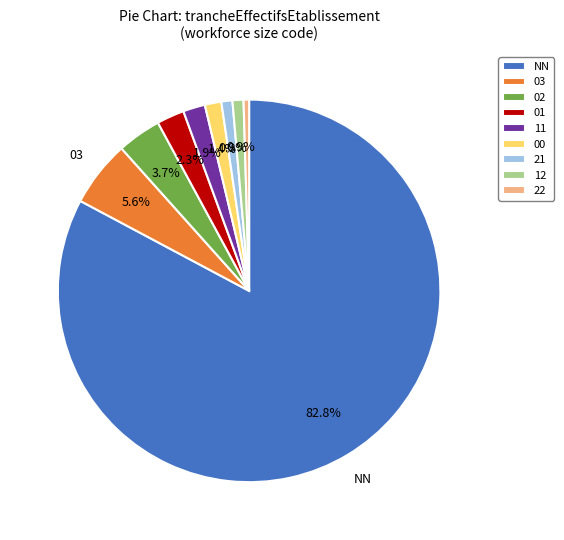

Do 01 and NN together represent more than half of the pie?

Yes